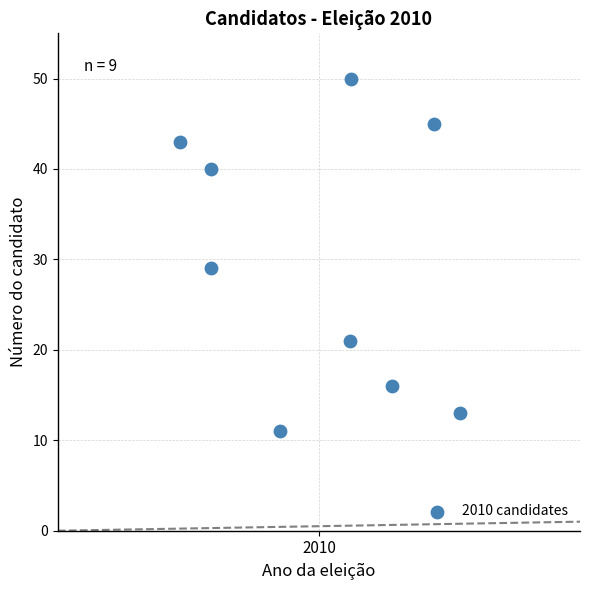

What Y value in the scatter plot is closest to 30?

29